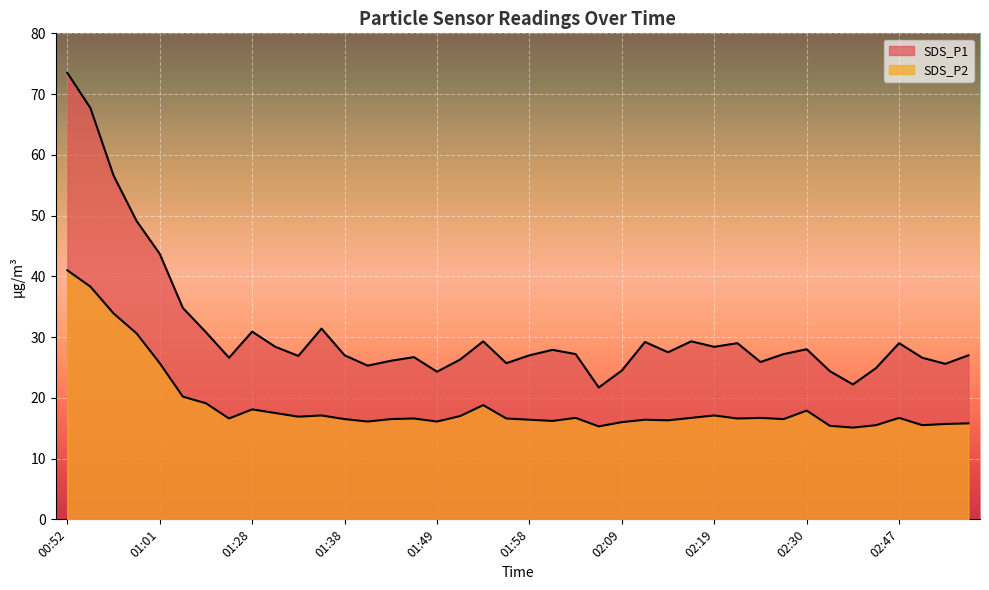

Count the number of categories in the chart.

40